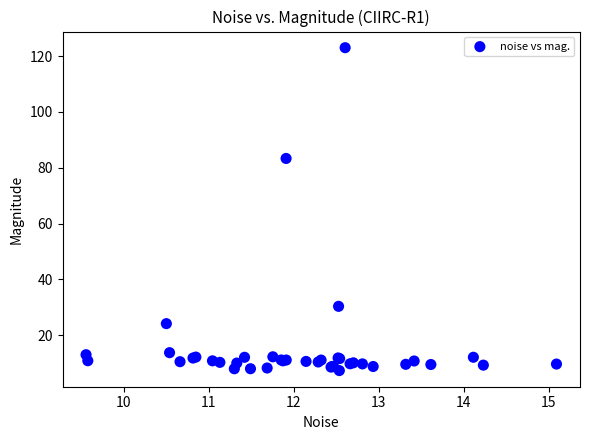

What Y value in the scatter plot is closest to 65?

83.3